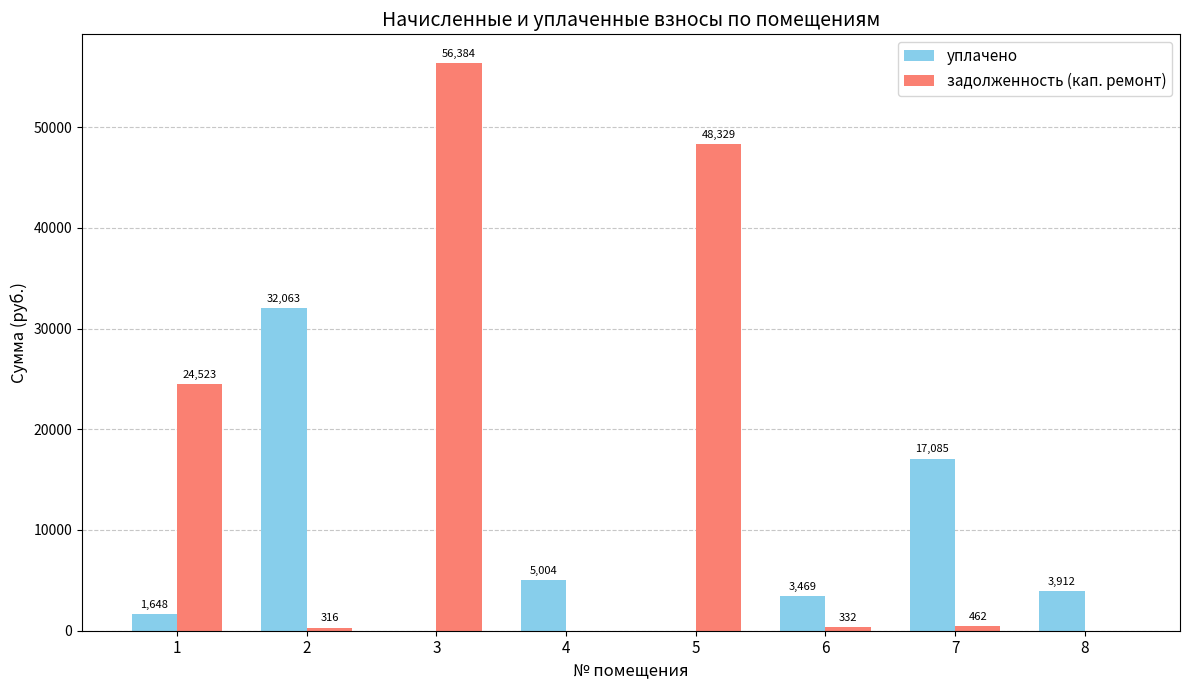

Is it true that задолженность (кап. ремонт) equals 24522.8 at 1?

True